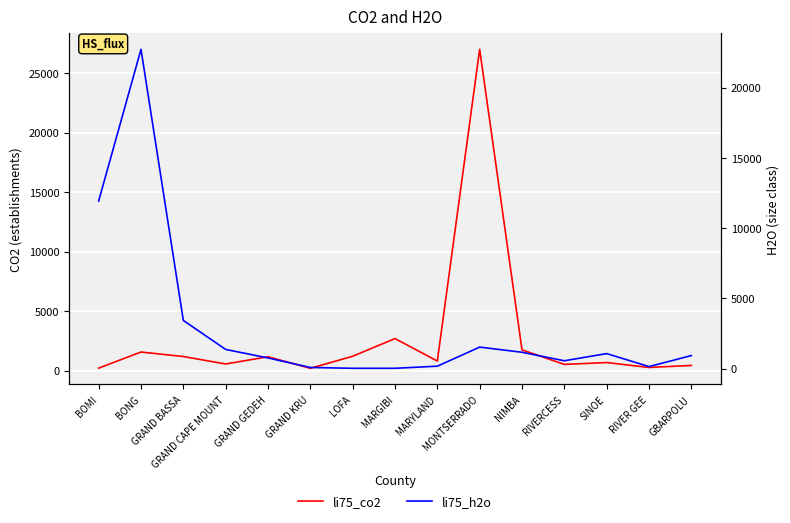

Reading left to right, extract all data points from this chart.

li75_co2: 219	1571	1193	567	1173	204	1214	2702	813	26999	1753	531	688	274	445
li75_h2o: 11930	22730	3431	1366	760	83	23	23	174	1531	1164	559	1069	145	929